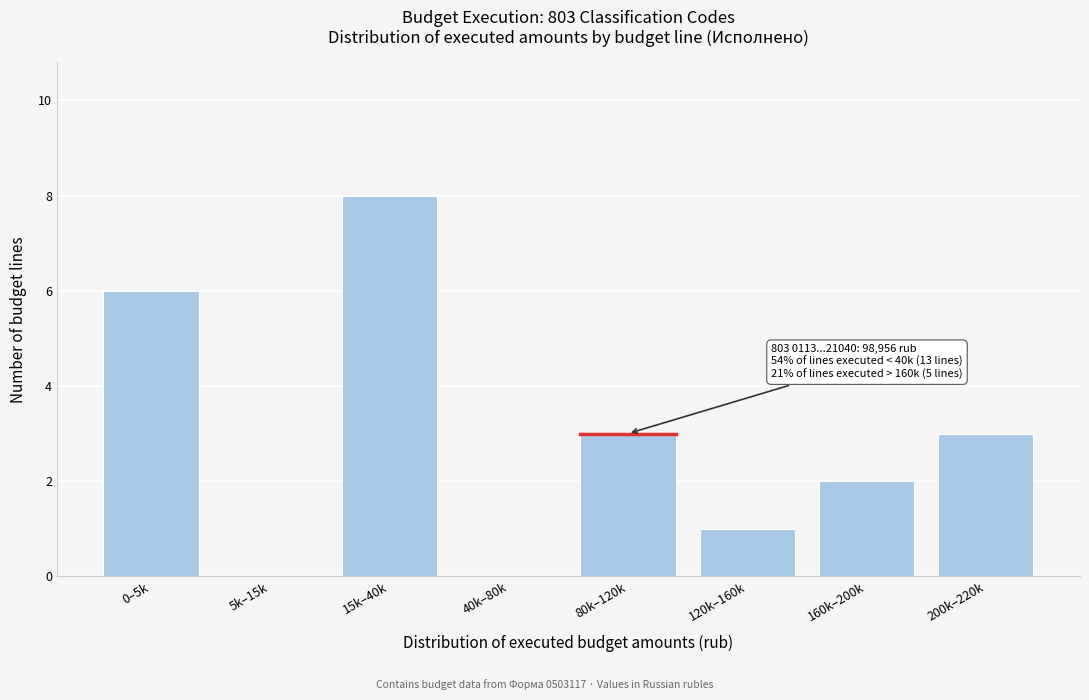

Reading left to right, extract all data points from this chart.

0–5k=6	5k–15k=0	15k–40k=8	40k–80k=0	80k–120k=3	120k–160k=1	160k–200k=2	200k–220k=3